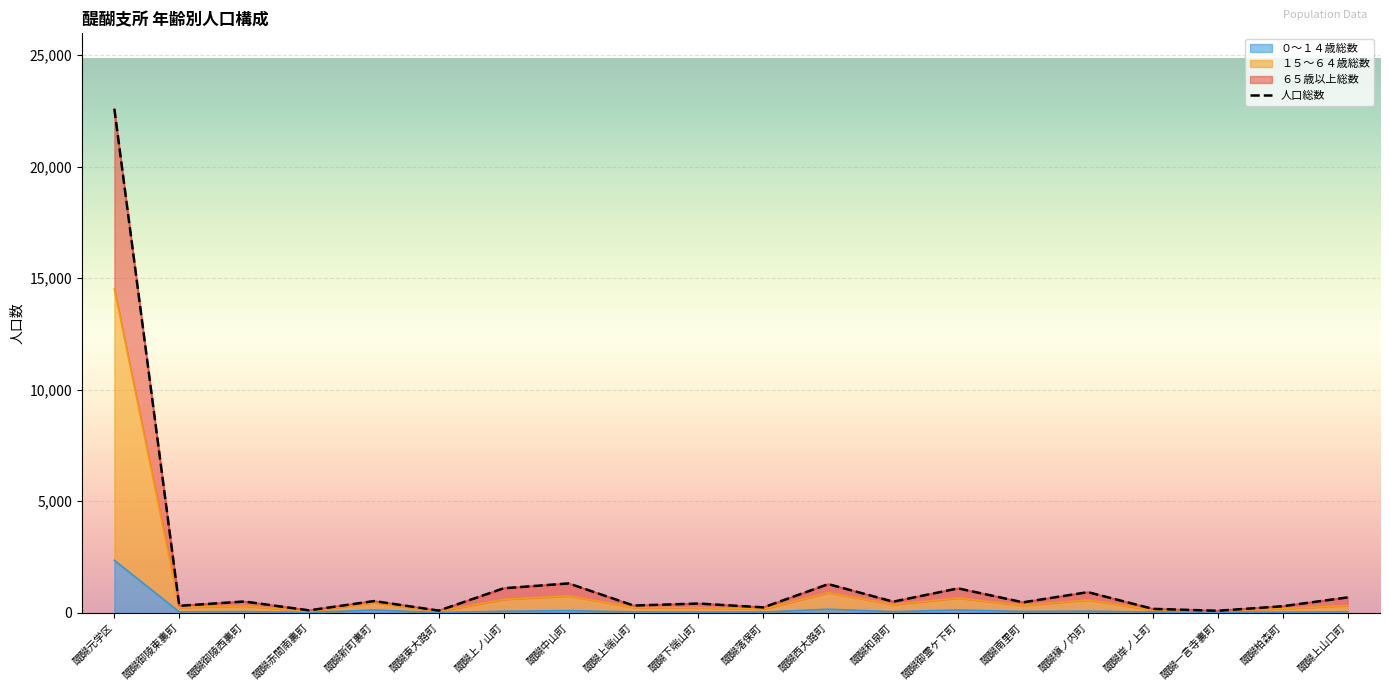

Count the number of categories in the chart.

20